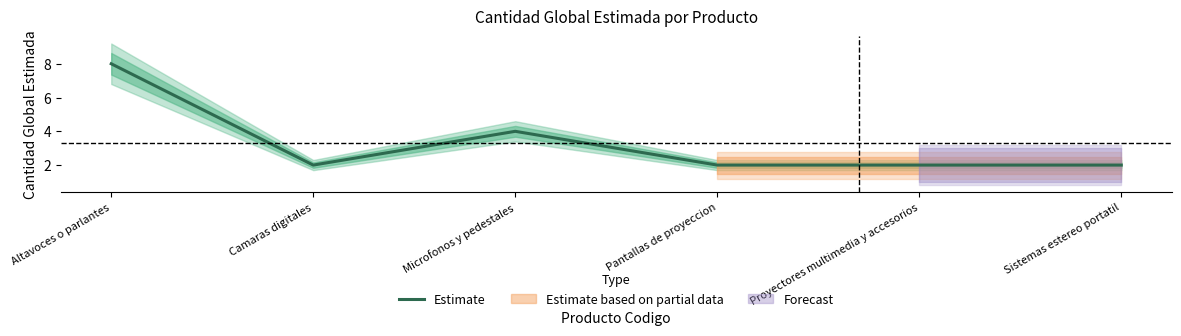

Approximately how many times larger is the value at Proyectores multimedia y accesorios compared to Altavoces o parlantes?

0.2